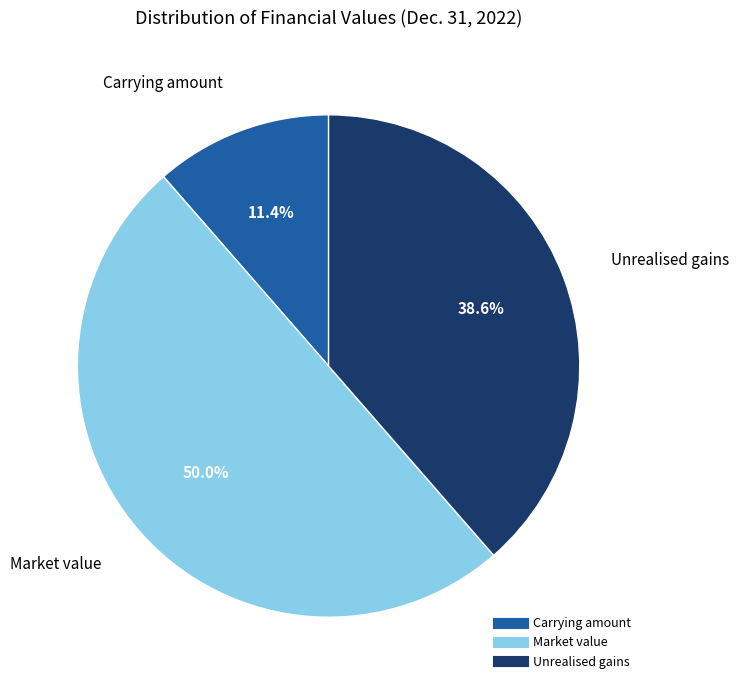

Is it true that Unrealised gains is 39% of the pie?

True